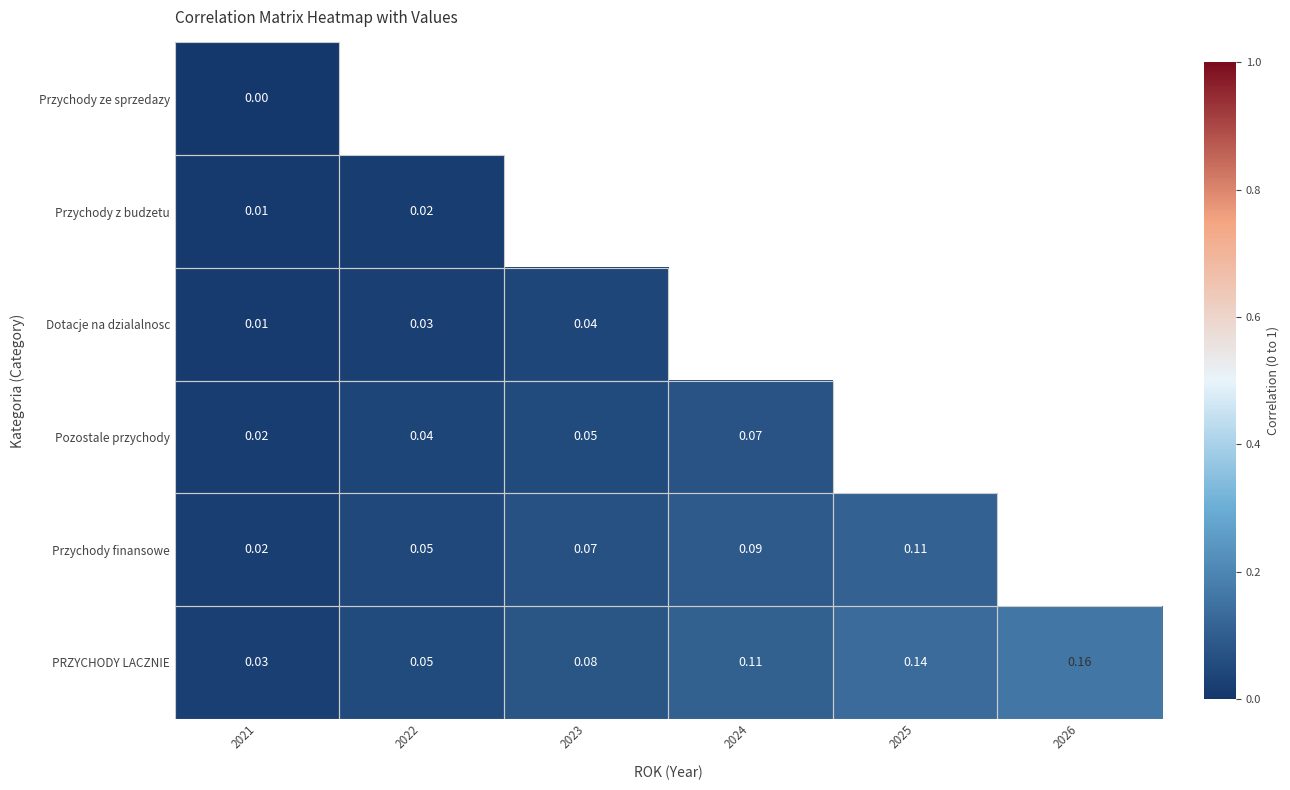

The value of Dotacje na dzialalnosc at 2023 is 0.0. True or false?

True